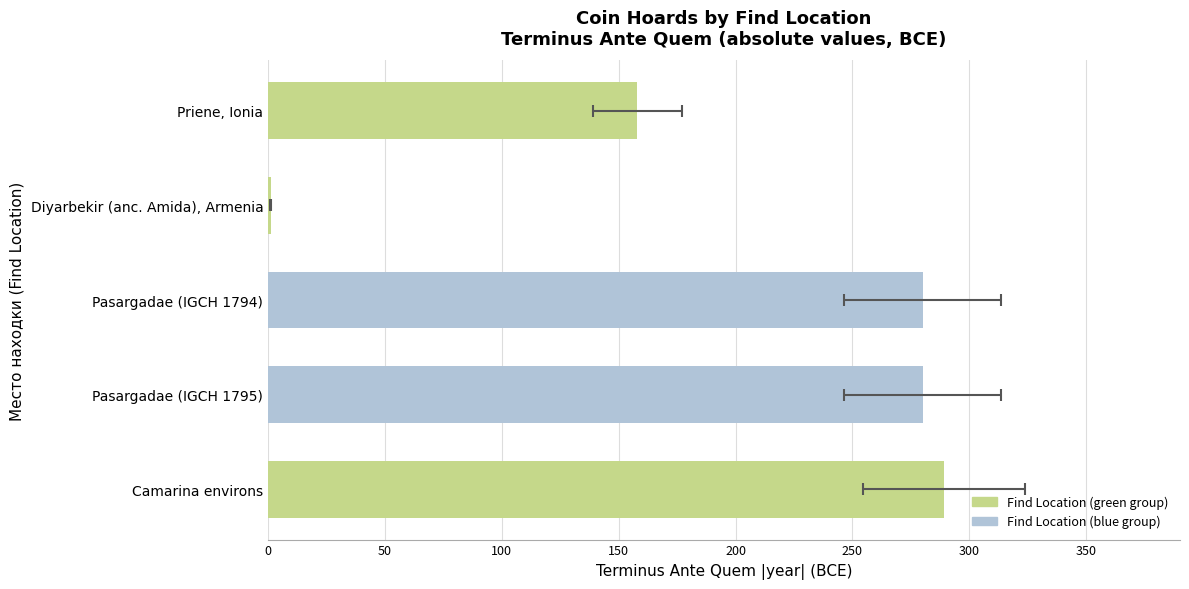

What is the value of the 4th bar from the left?

280